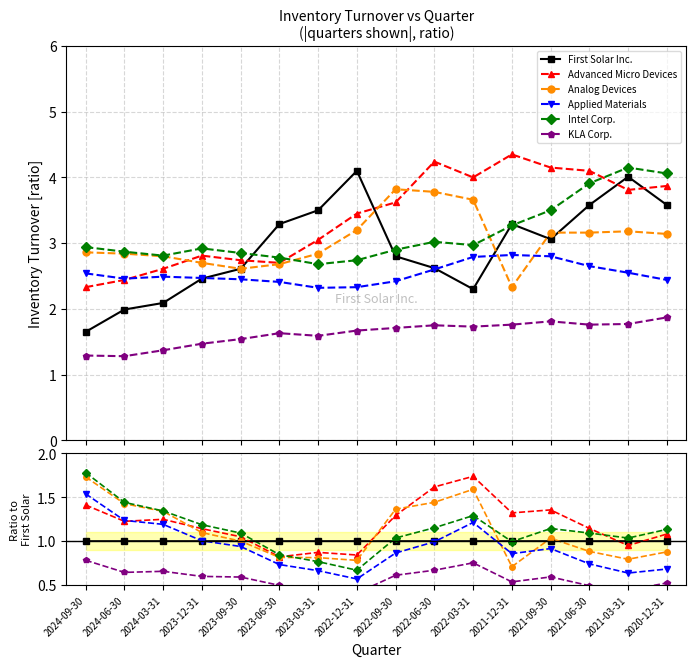

Which has a higher value, 2022-12-31 or 2021-03-31?

2022-12-31